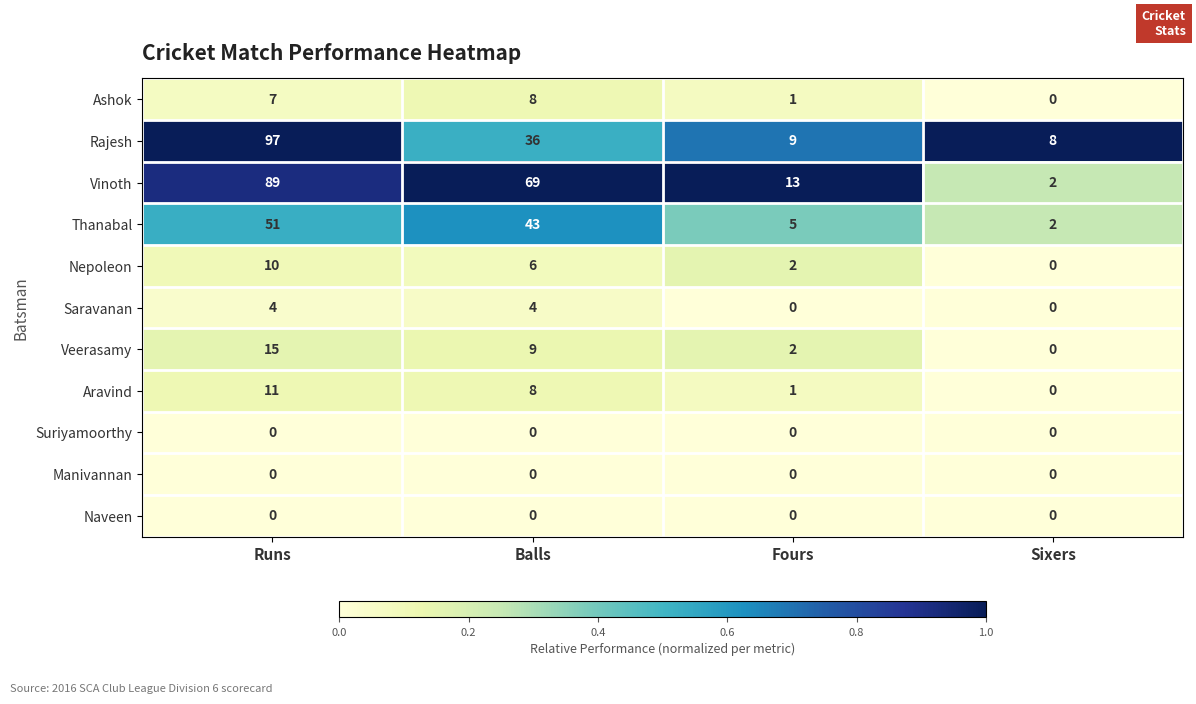

What value does the Veerasamy series have at Runs?

15